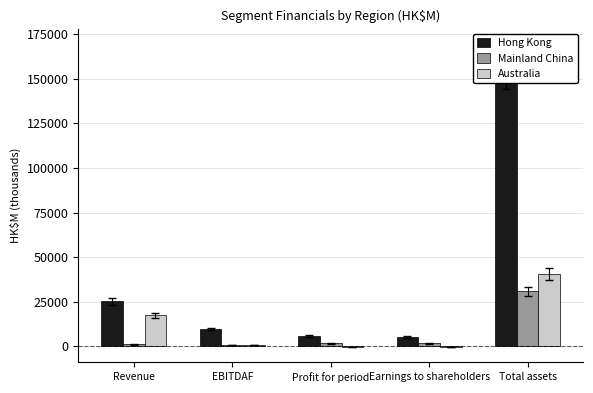

What is the difference between the maximum and minimum values in the Hong Kong series?

152086